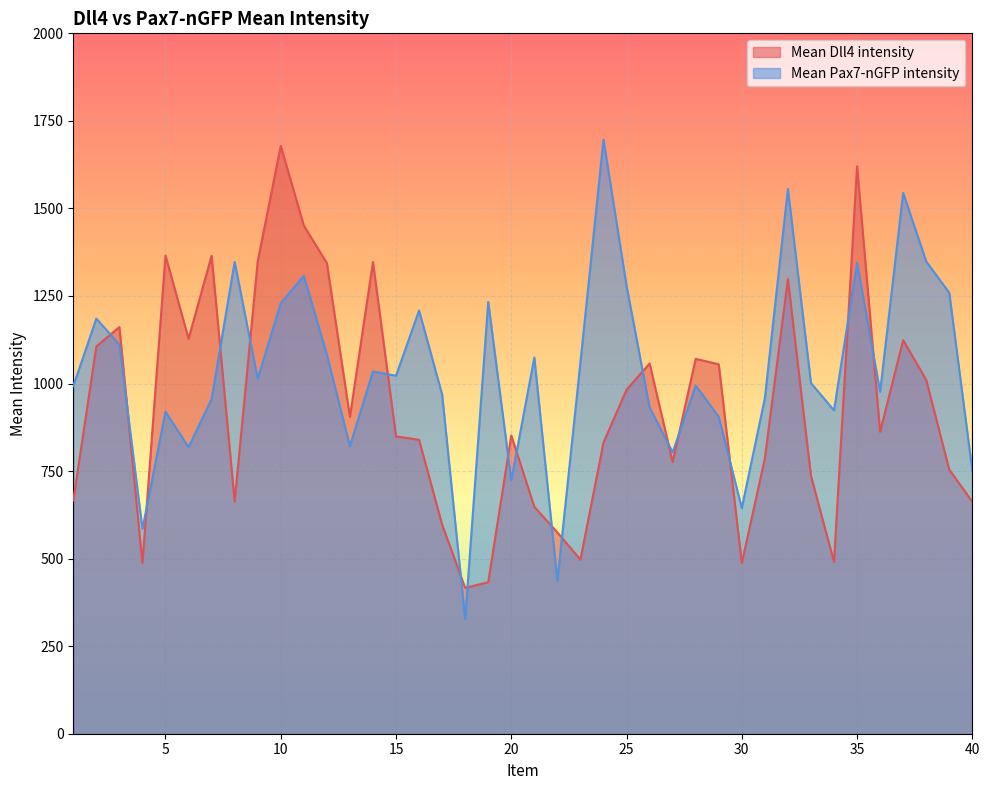

Does the chart display data point markers on the line(s)?

No